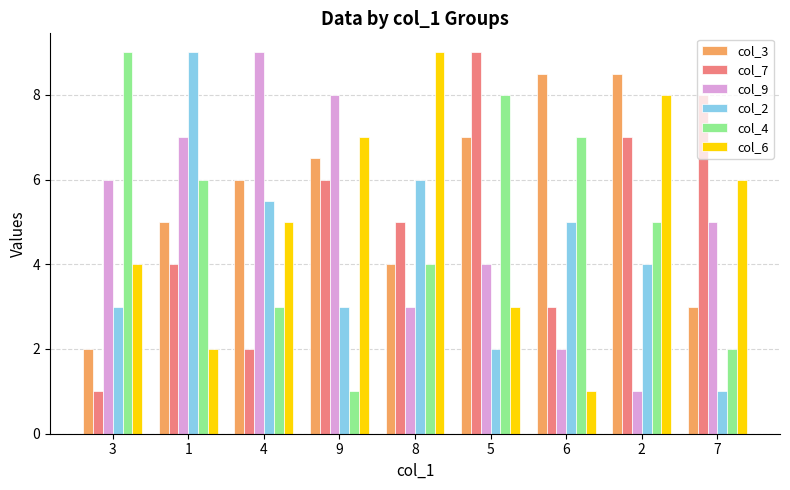

Are the bars horizontal?

No